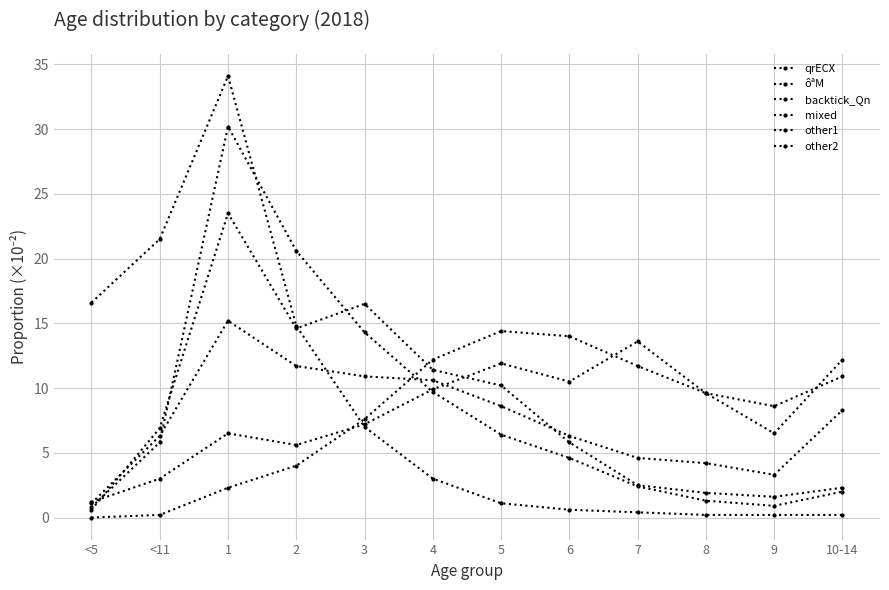

How many data points in qrECX are less than 3?

6